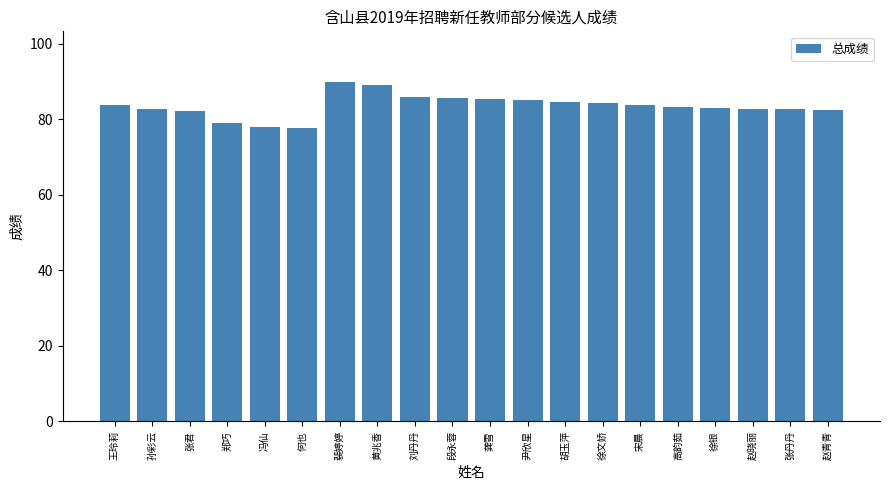

Are the bars grouped side by side (vs. stacked)?

No